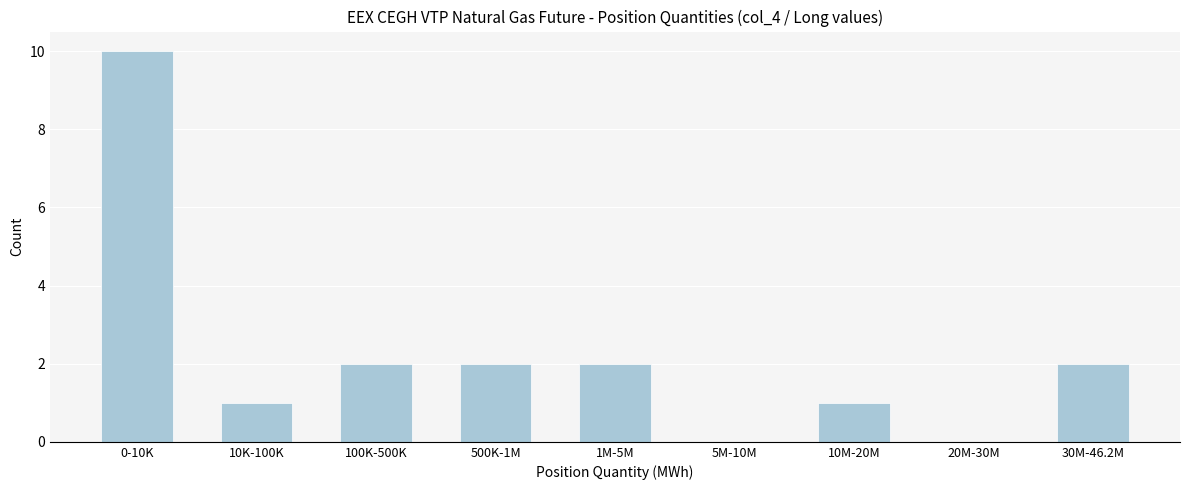

Reading left to right, transcribe all the data shown in this chart.

0-10K=10	10K-100K=1	100K-500K=2	500K-1M=2	1M-5M=2	5M-10M=0	10M-20M=1	20M-30M=0	30M-46.2M=2